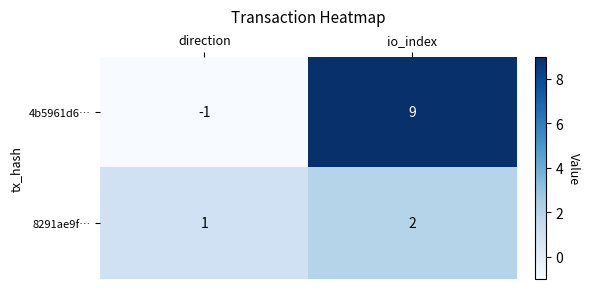

Which label corresponds to the smallest value in the chart?

direction